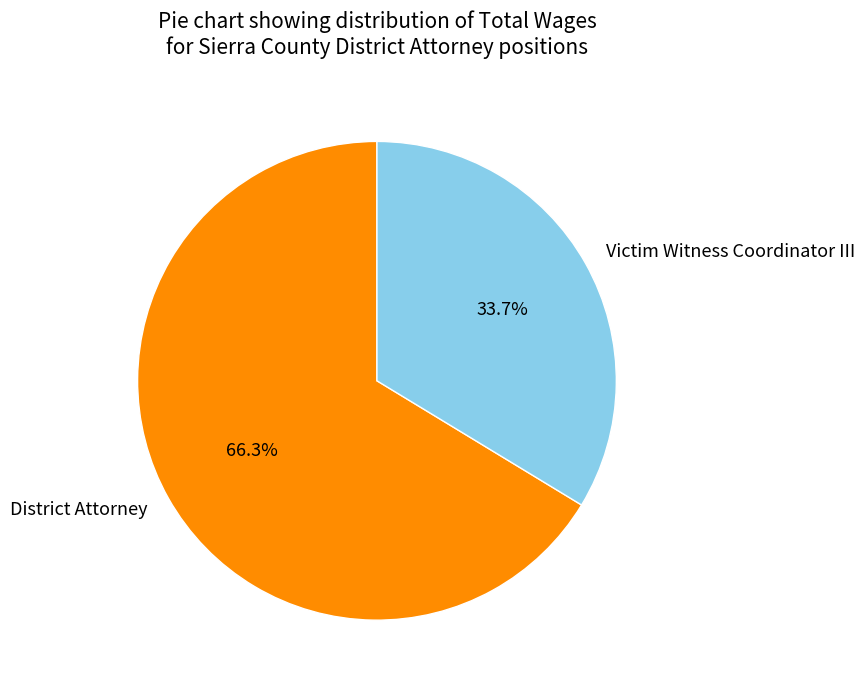

Is there a majority slice in this chart?

Yes